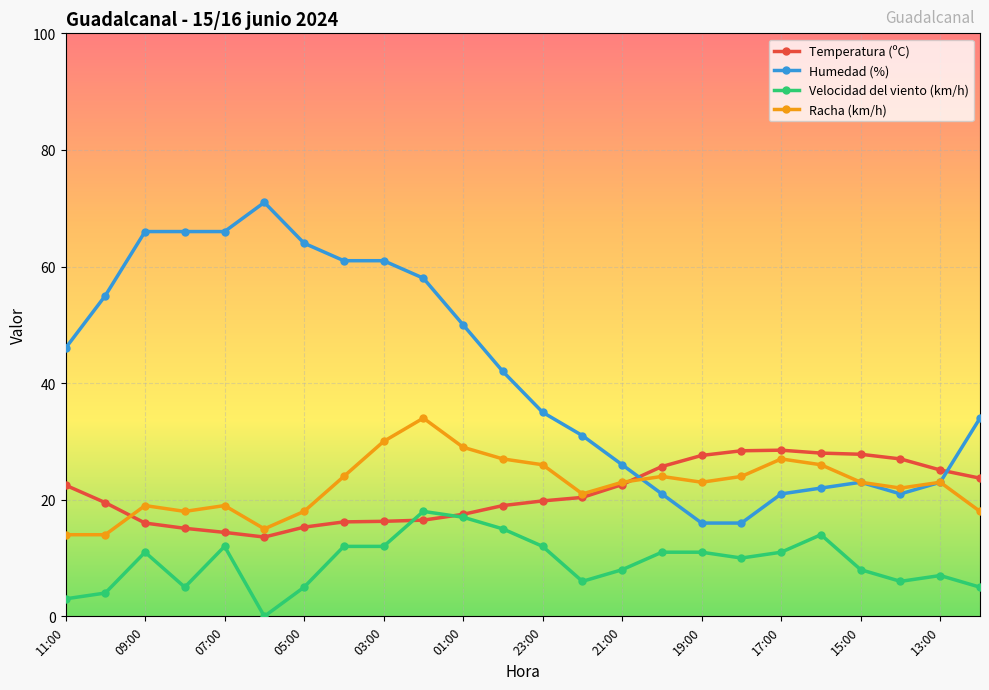

What is the minimum value for Racha (km/h)?

14.0